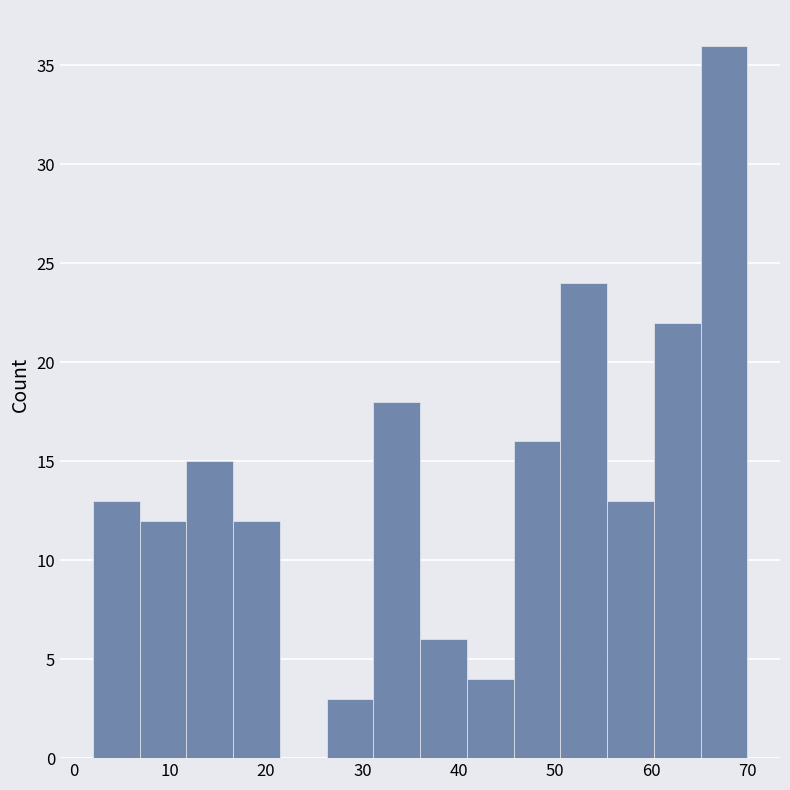

Reading left to right, list every bar in this chart as the range it spans on the x-axis followed by its height. Neither the bar edges nor the heights are printed on the chart, so give them approximately, as read against the axes.

2 to 7: 13
7 to 12: 12
12 to 17: 15
17 to 21: 12
21 to 26: 0
26 to 31: 3
31 to 36: 18
36 to 41: 6
41 to 46: 4
46 to 51: 16
51 to 55: 24
55 to 60: 13
60 to 65: 22
65 to 70: 36